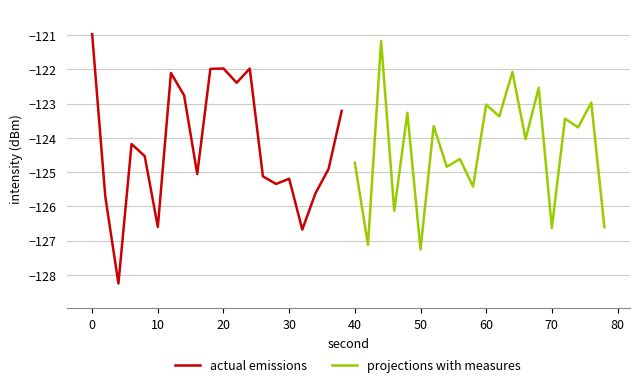

True or false: projections with measures has more than 1 points higher than both neighbors.

True